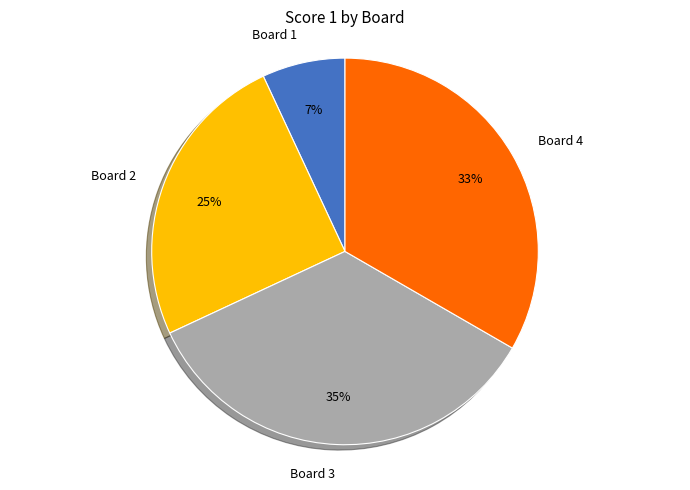

Between Board 4 and Board 1, which is larger?

Board 4